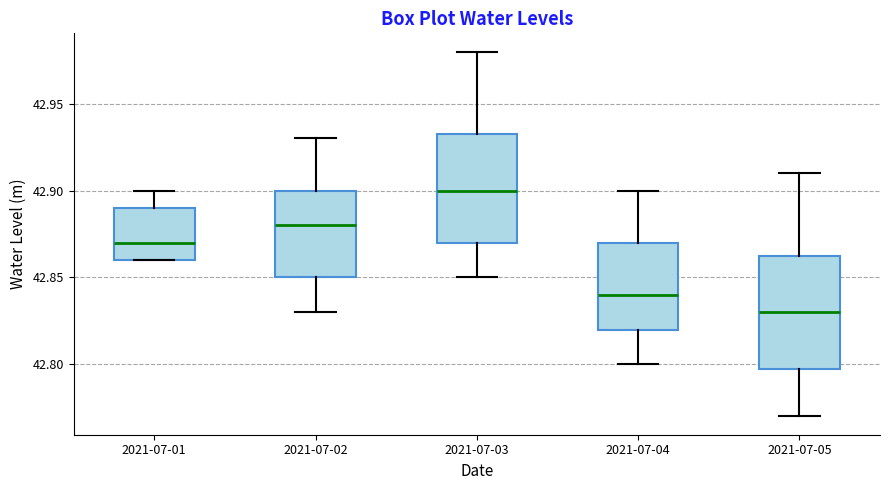

Which box's median line is the highest?

2021-07-03